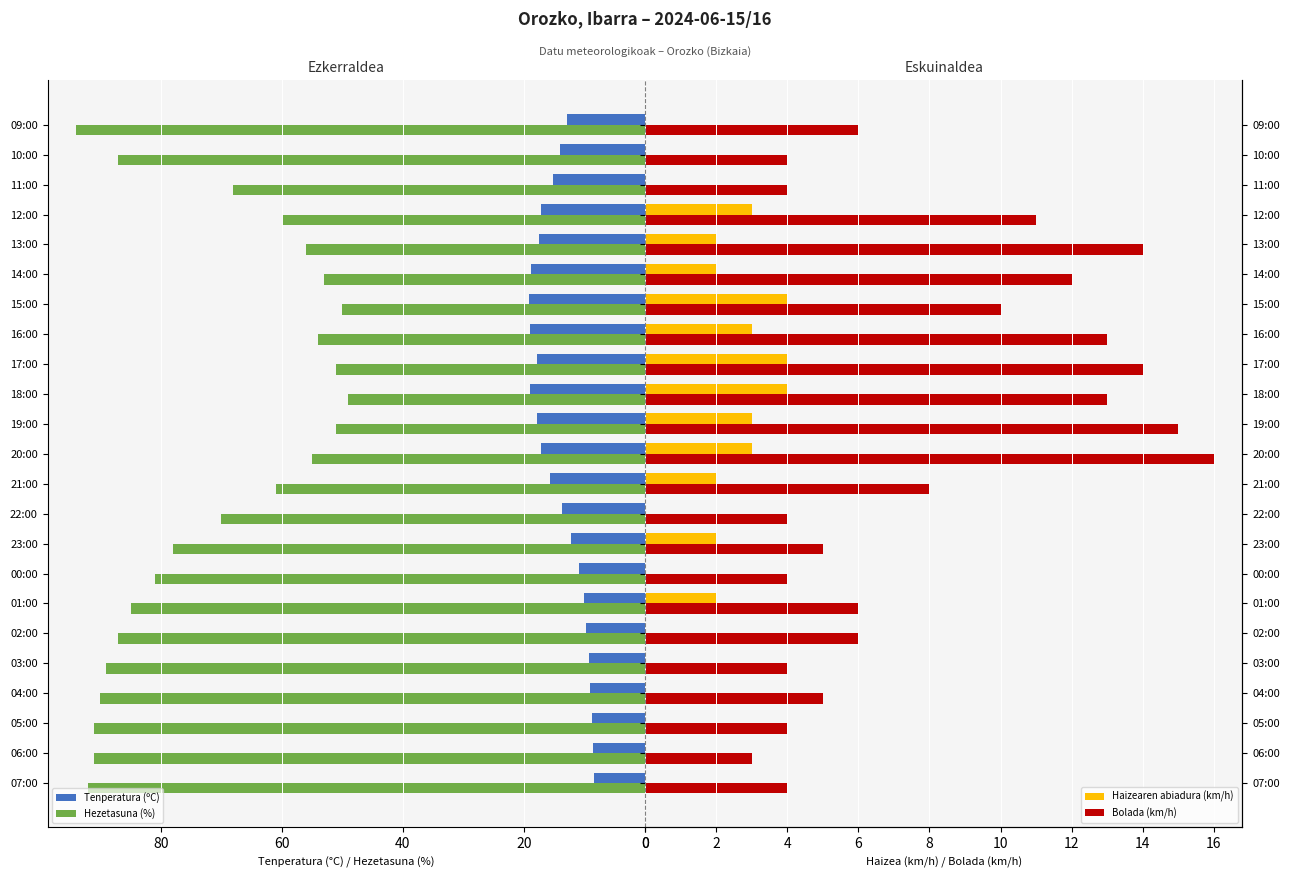

Is the value of Hezetasuna (%) at 17:00 greater than the value of Tenperatura (ºC) at 15:00?

Yes